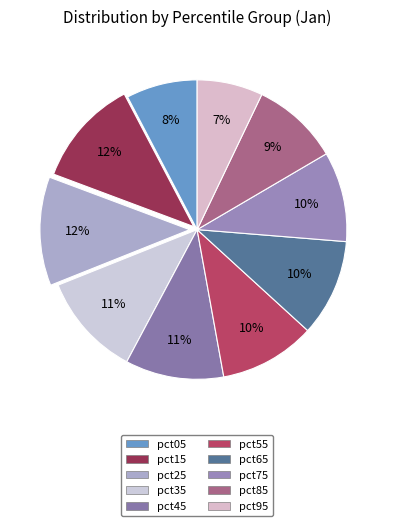

Count the number of slices in the pie.

10